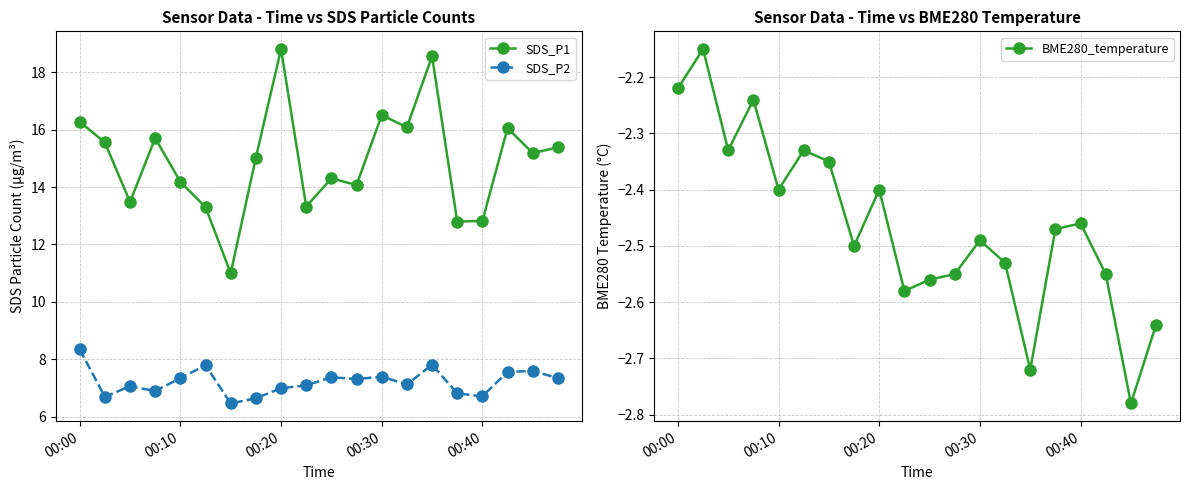

What position from the left is 6?

7